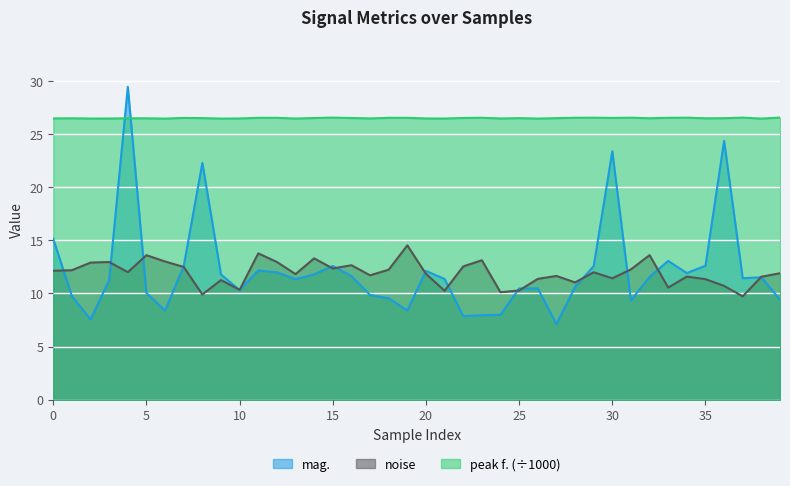

How many data points in mag. are less than 11?

17